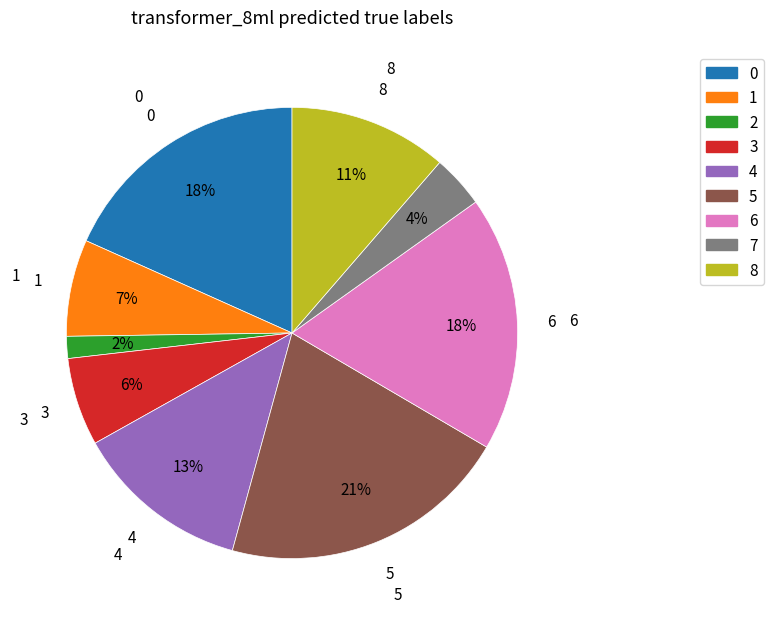

Is there any slice that represents more than half of the pie?

No